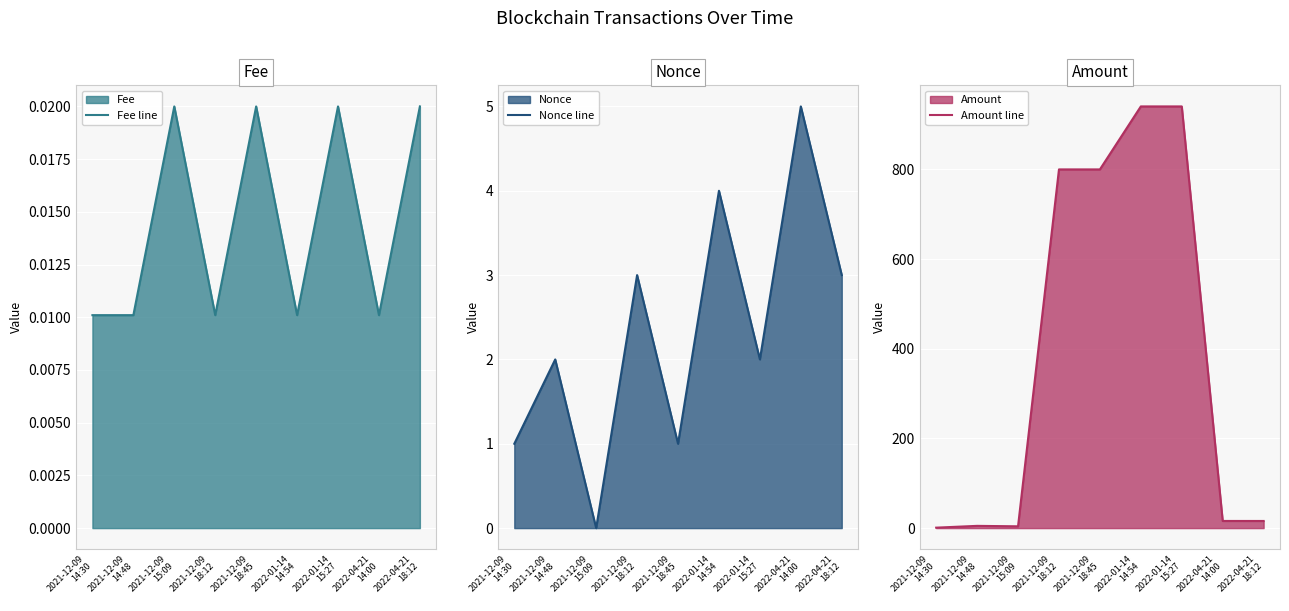

How many lines are shown in the chart?

3